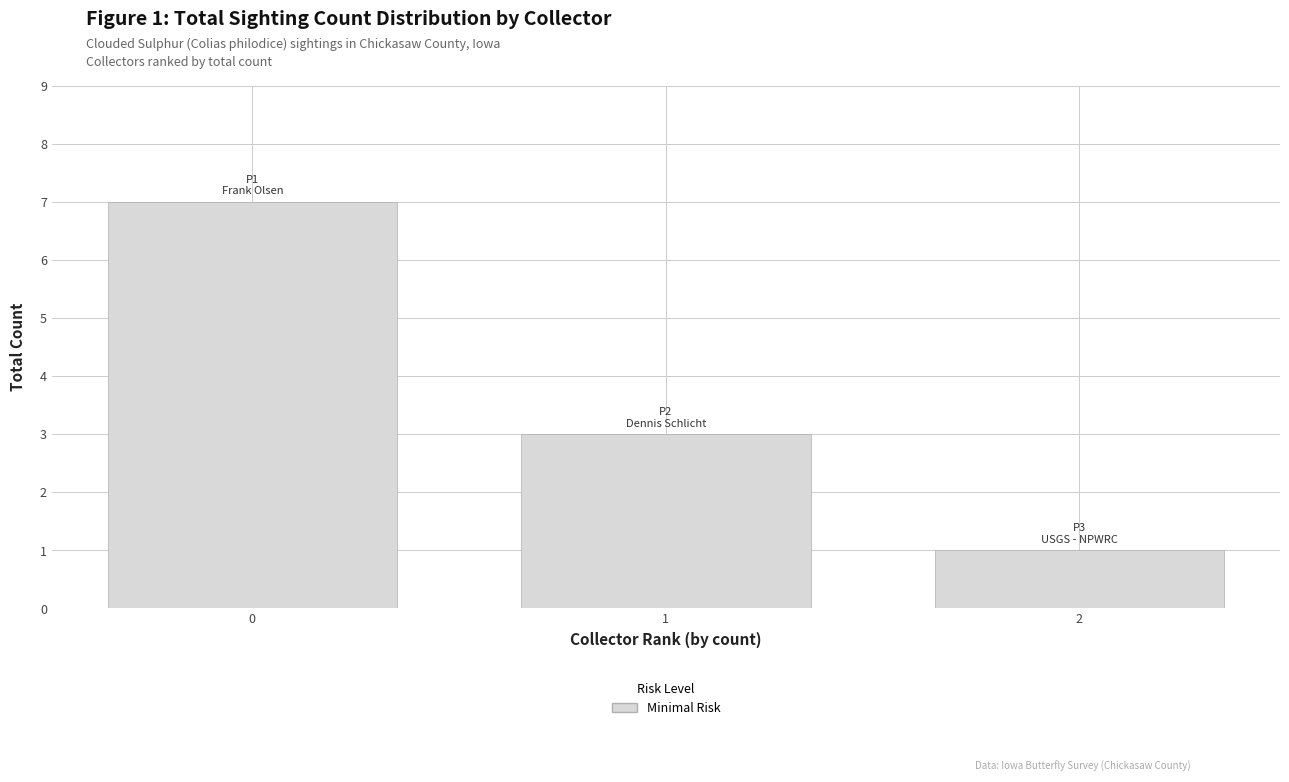

List the labels in order of value, smallest first.

2, 1, 0